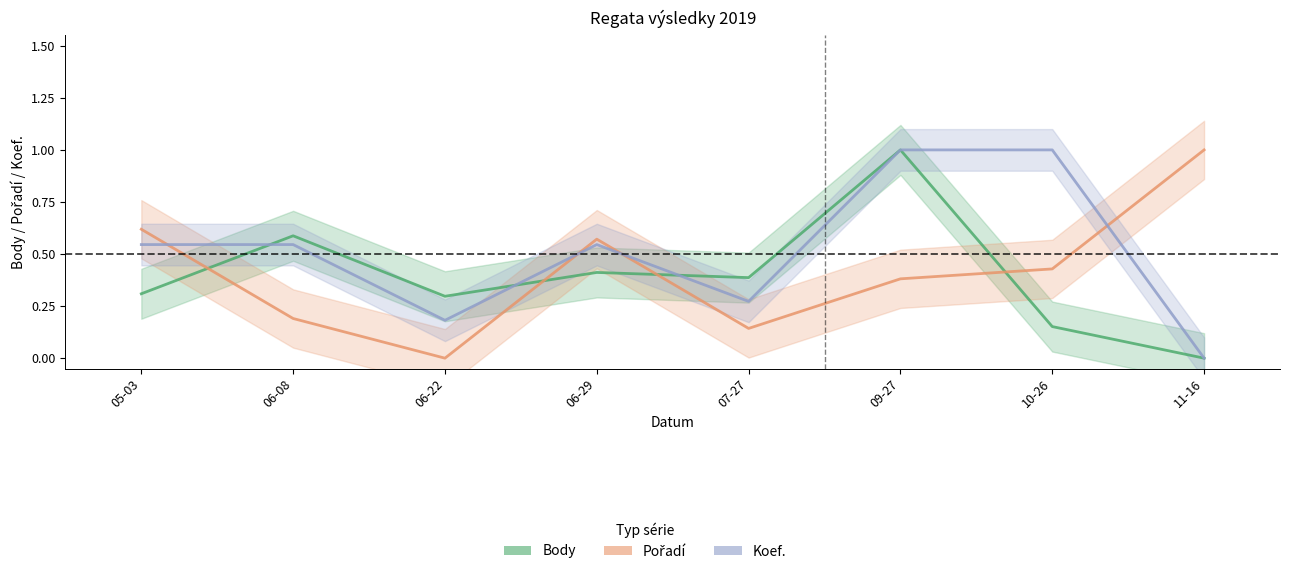

The Pořadí series shows 1.0 at 11-16. True or false?

True